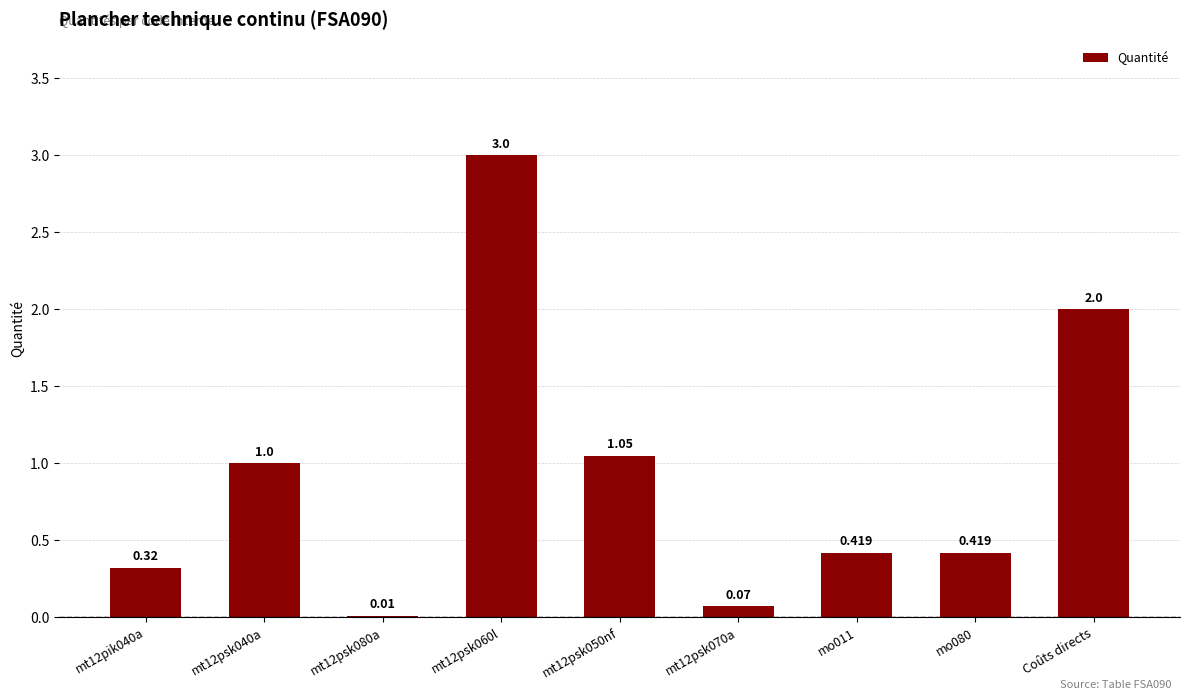

Are the bars horizontal?

No